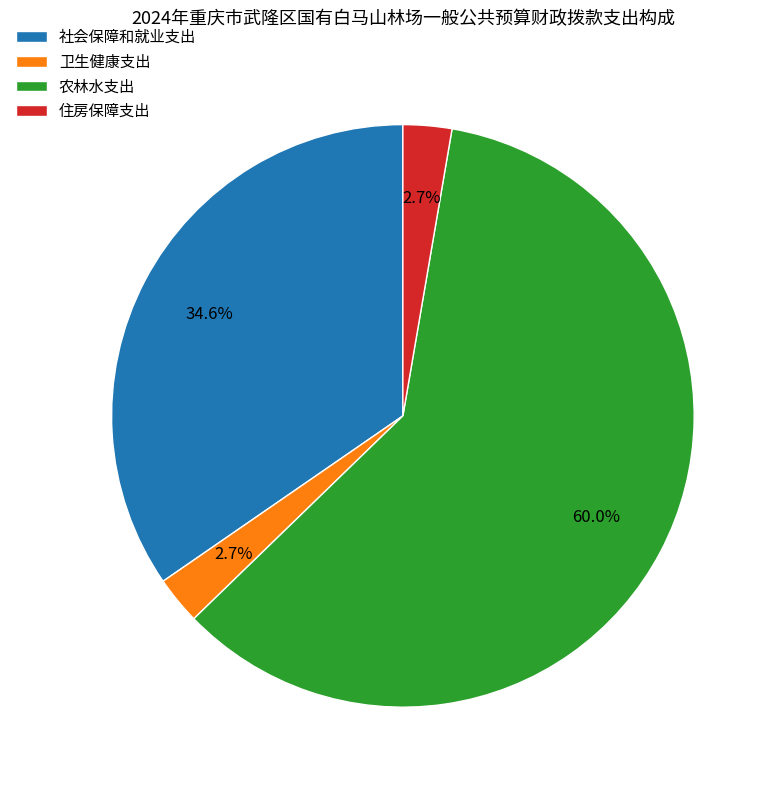

How many segments does this pie chart have?

4